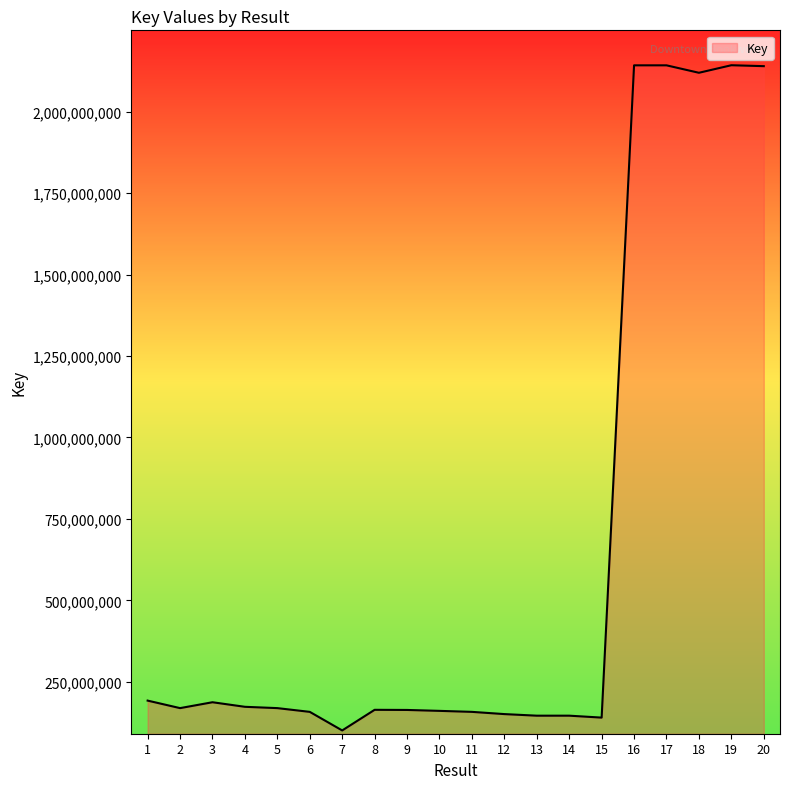

Where is the first local minimum?

2